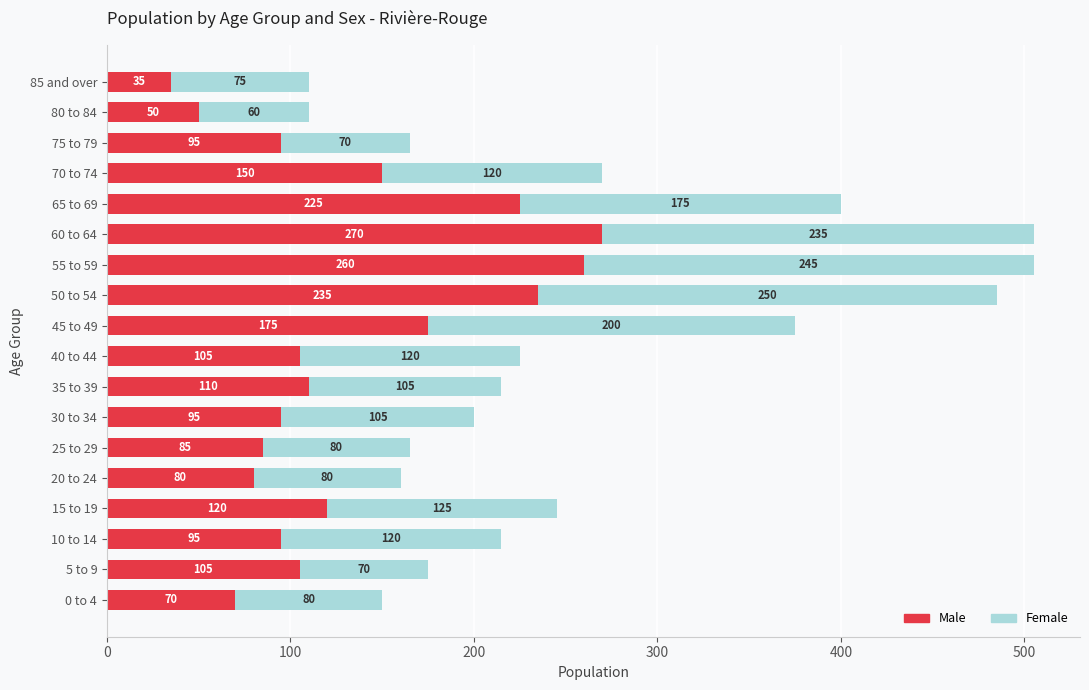

What is the sum of all Male values?

2360